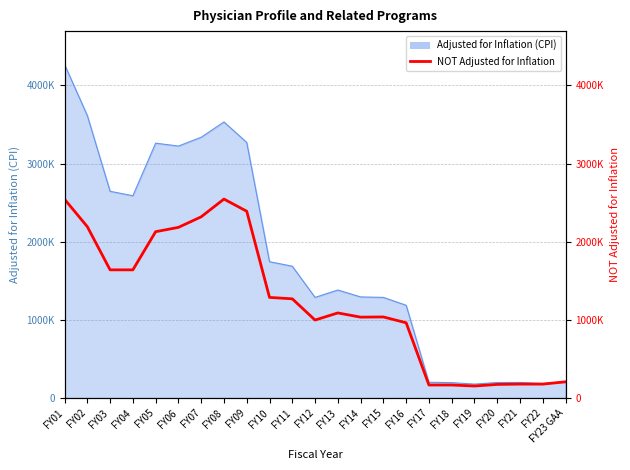

Is it true that the value at FY11 is 1268772?

True